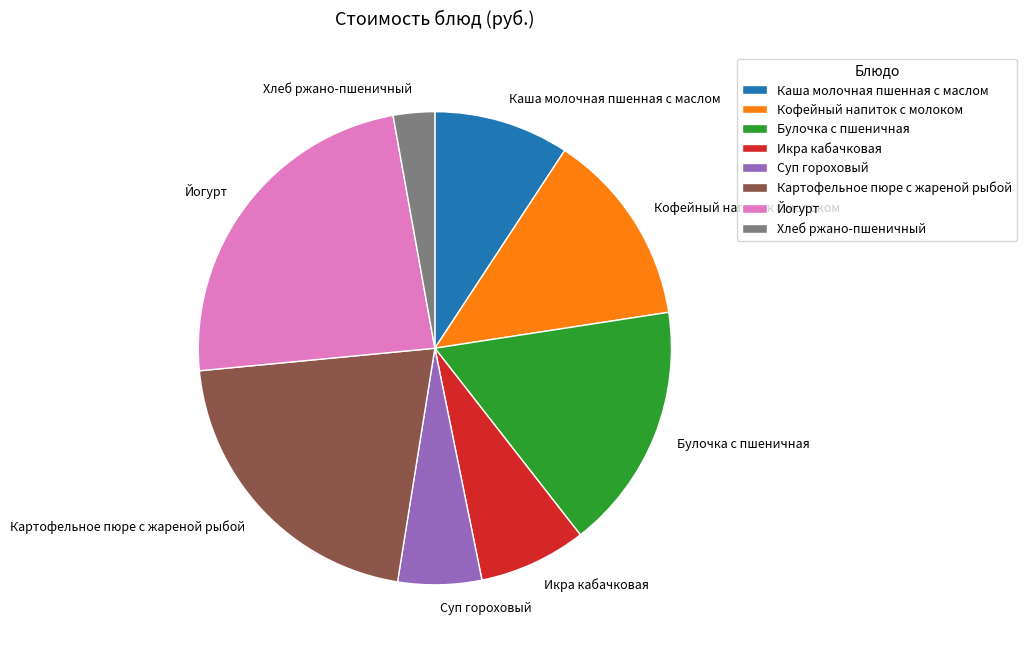

Is there any slice that represents more than half of the pie?

No